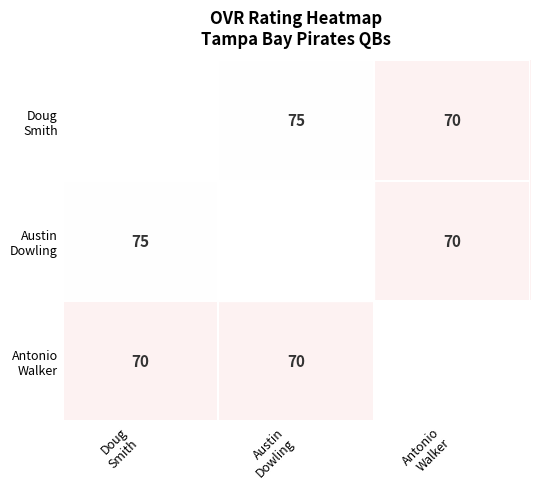

What is the total value across all series at Austin
Dowling?

220